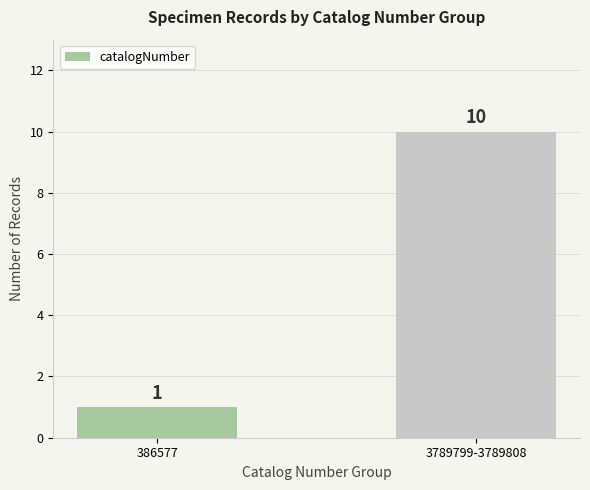

What value does the data have at 3789799-3789808?

10